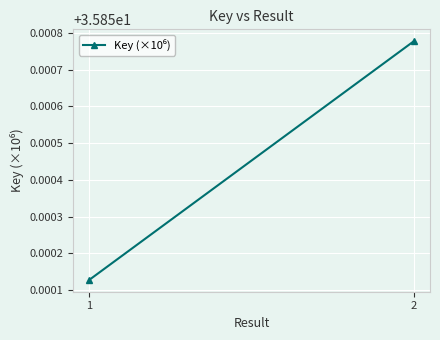

How many lines are shown in the chart?

1